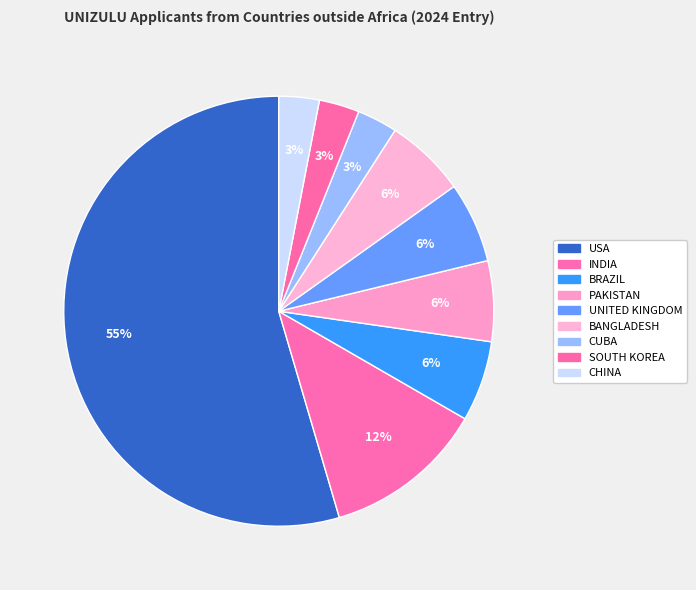

Count the number of slices in the pie.

9